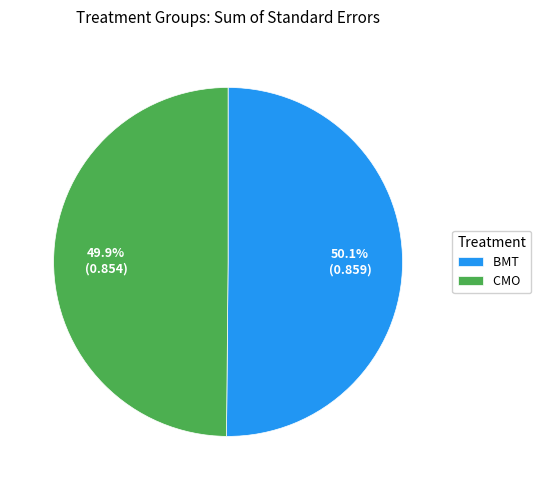

To the nearest percent, what is the combined percentage of BMT and CMO?

100%